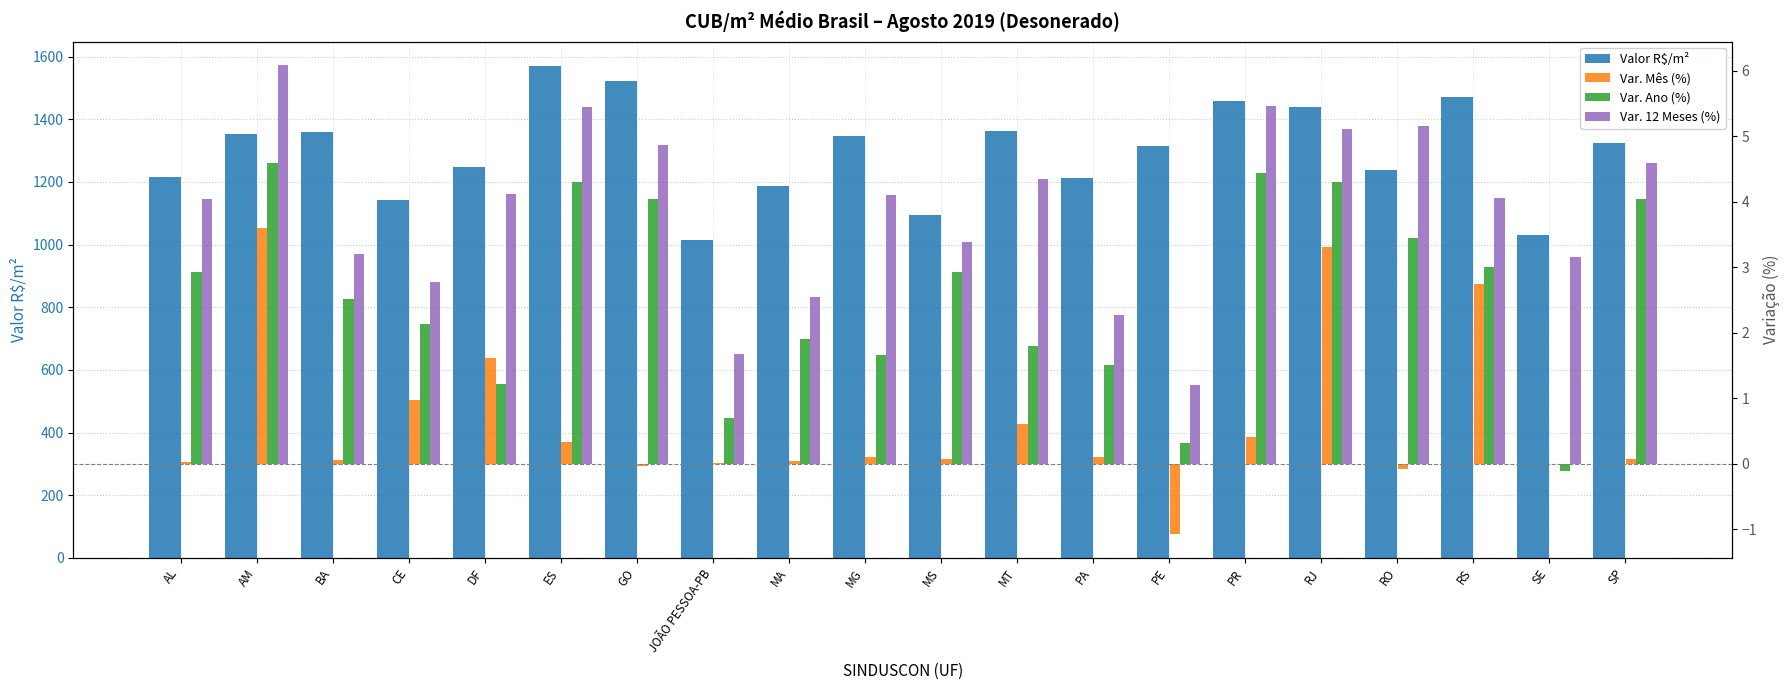

What is the sum of all Var. Mês (%) values?

12.9